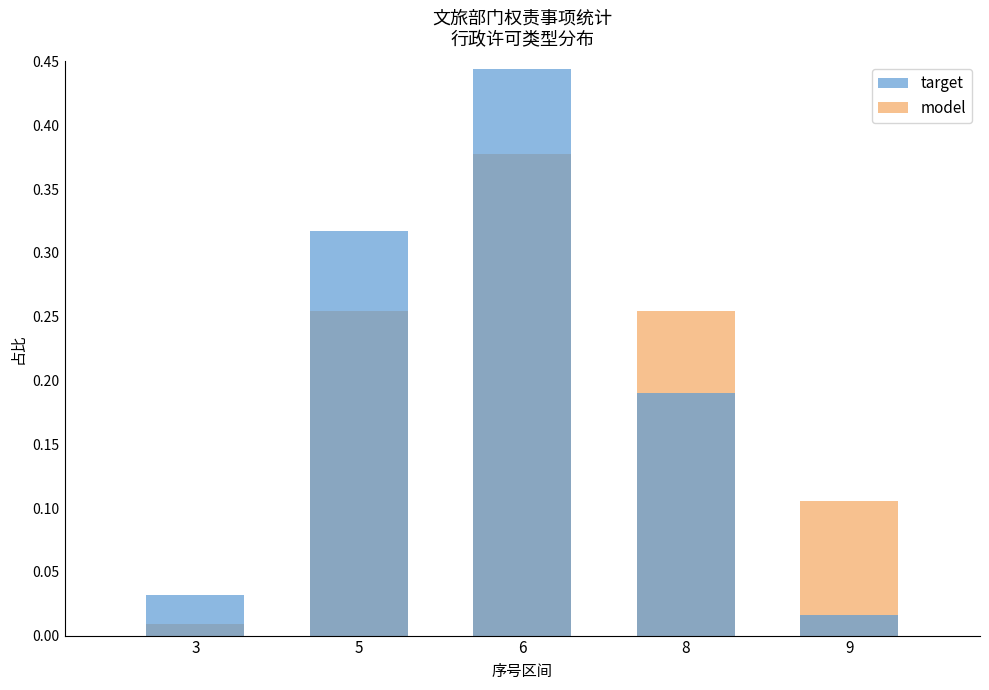

Rank the series by their maximum value, from highest to lowest.

target, model